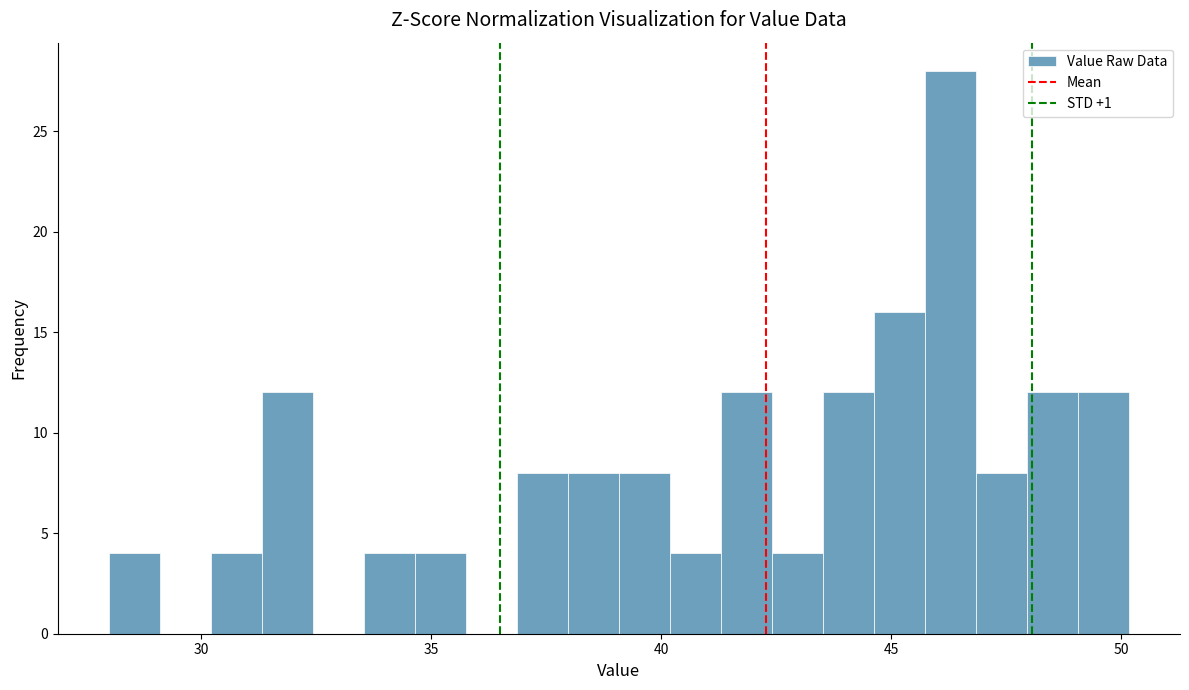

Read against the x-axis, roughly where is the centre of the tallest bar?

46.5